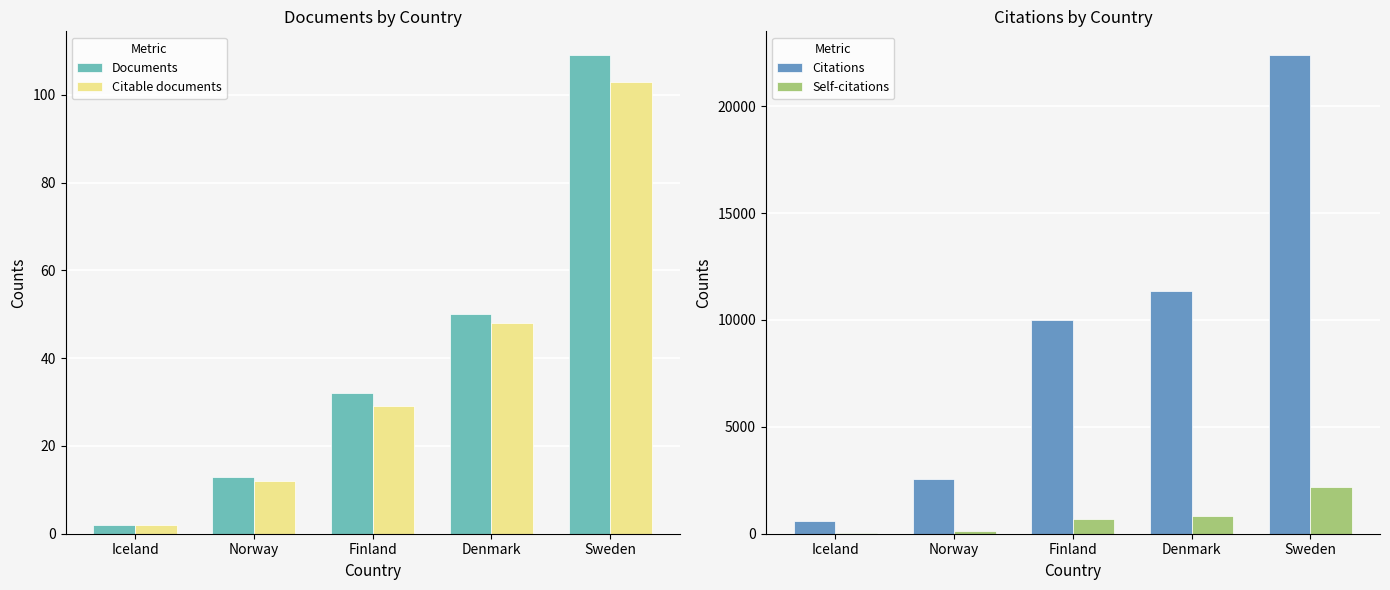

Where does the Citable documents series first go above 29?

Denmark